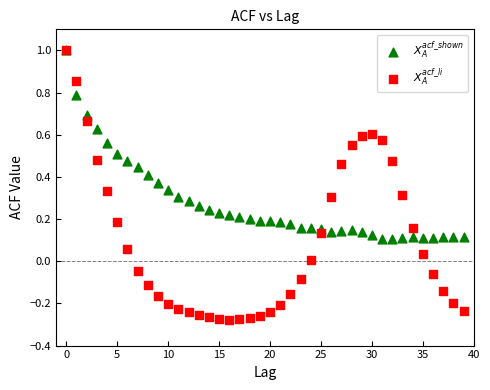

Which series contains the lowest Y value?

$X_A^{acf\_li}$